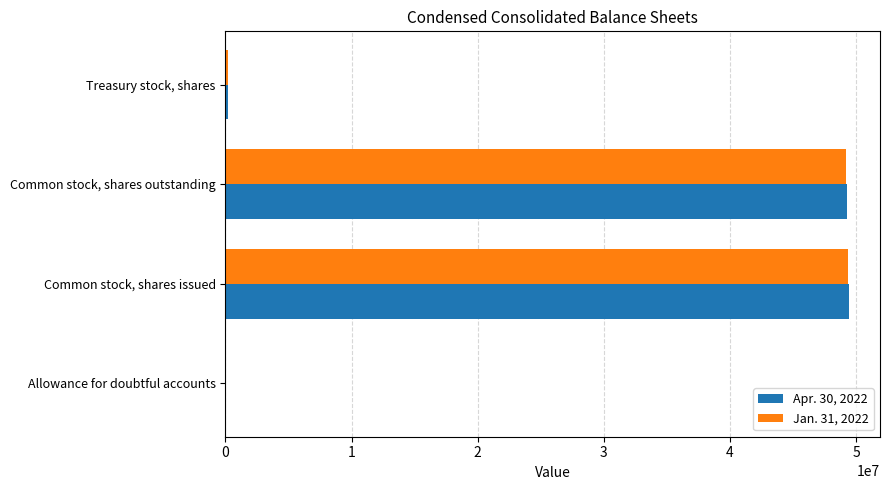

The Apr. 30, 2022 series shows 49246801 at Common stock, shares outstanding. True or false?

True